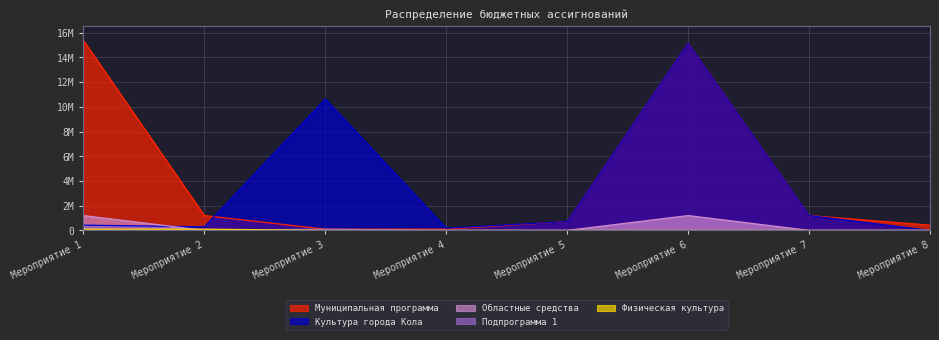

What is the approximate value of Муниципальная программа at Мероприятие 8?

425000